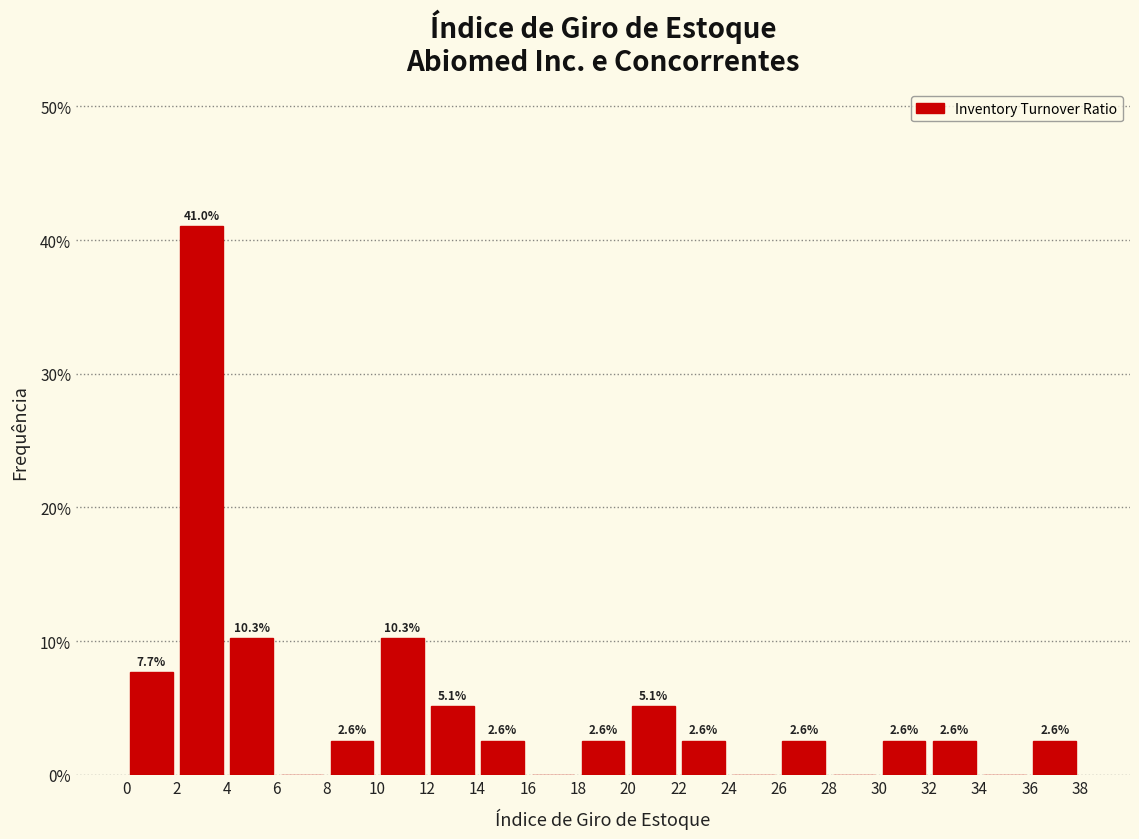

Which range on the x-axis has the tallest bar?

2 to 4